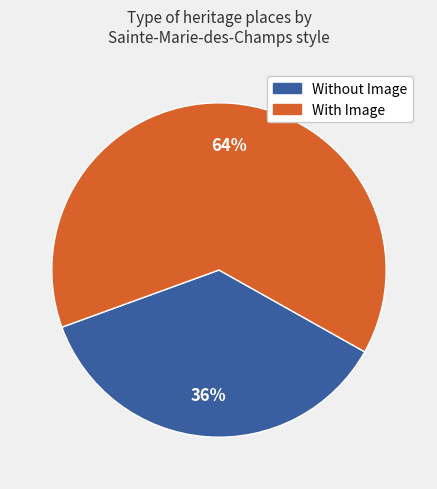

True or false: With Image accounts for 64% of the total.

True